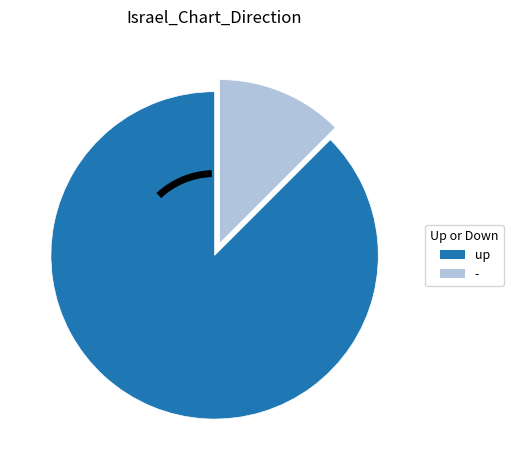

Rank the categories by value from highest to lowest.

up, -